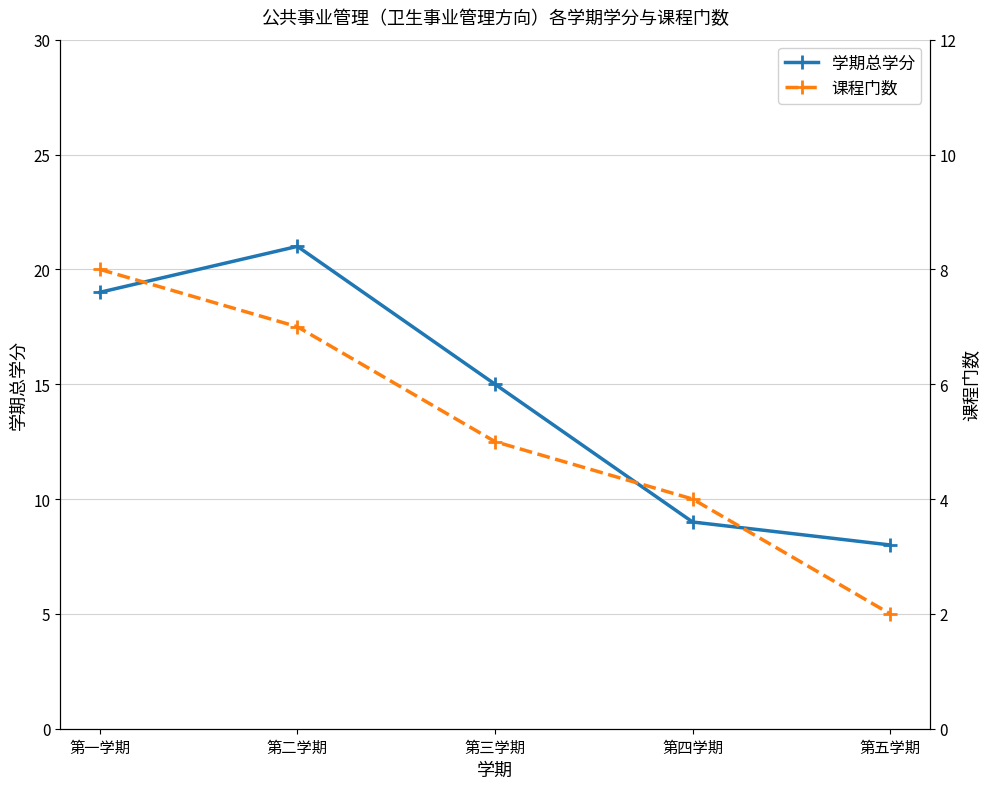

What is the label of the 4th point from the left?

第四学期